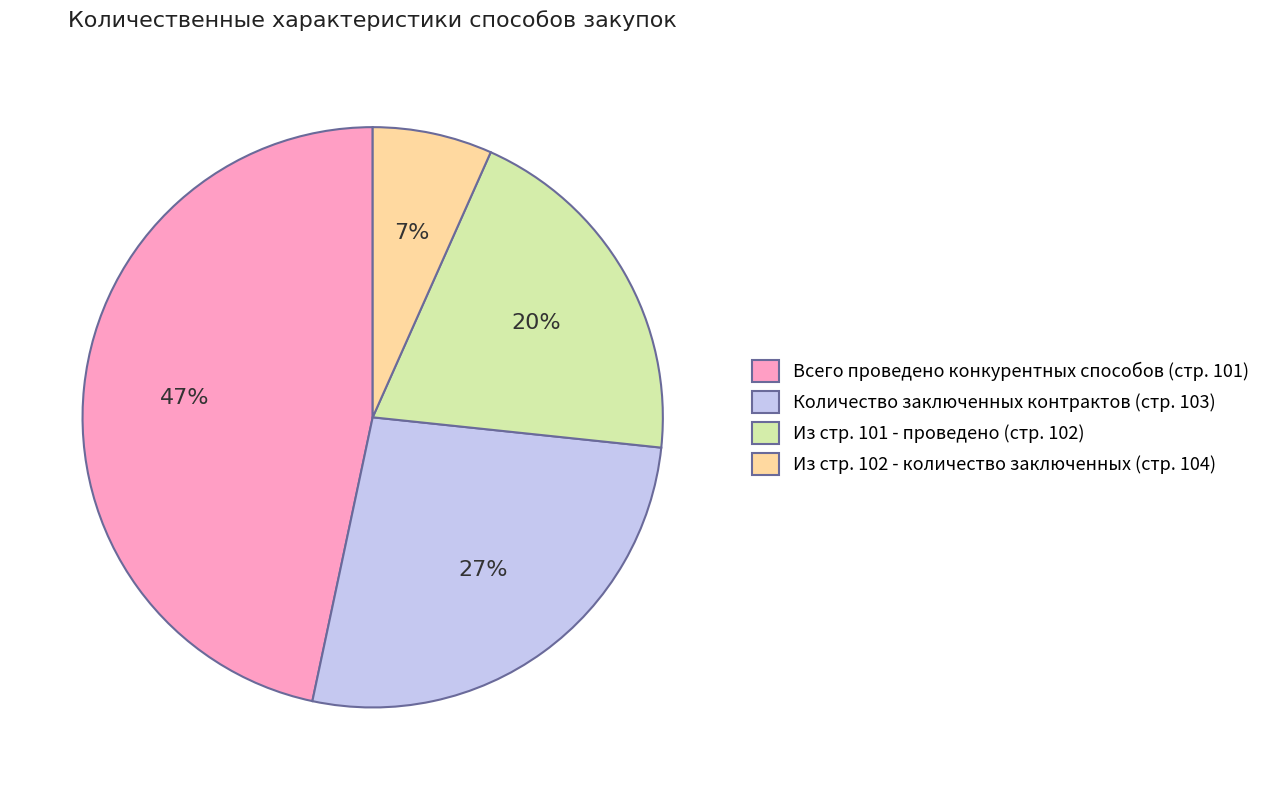

Count the number of slices in the pie.

4